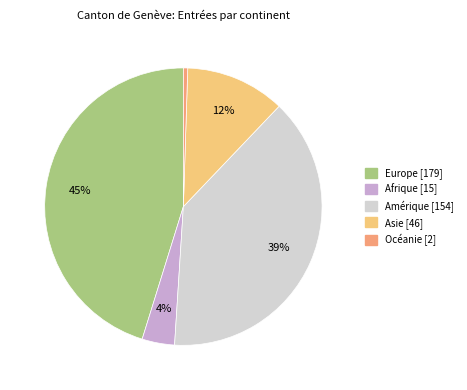

Does Asie represent more than half of the total?

No